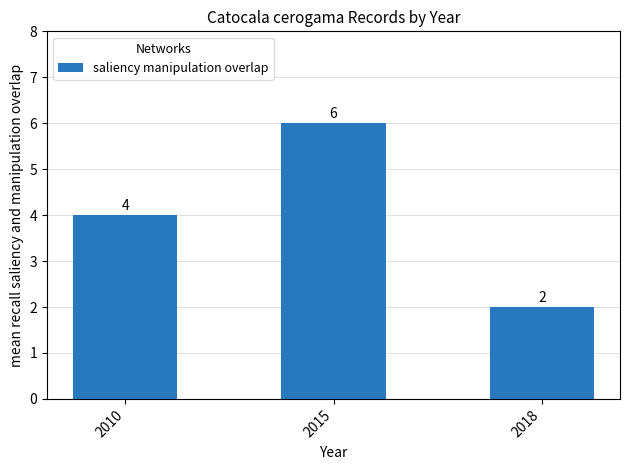

How many bars are there in total?

3